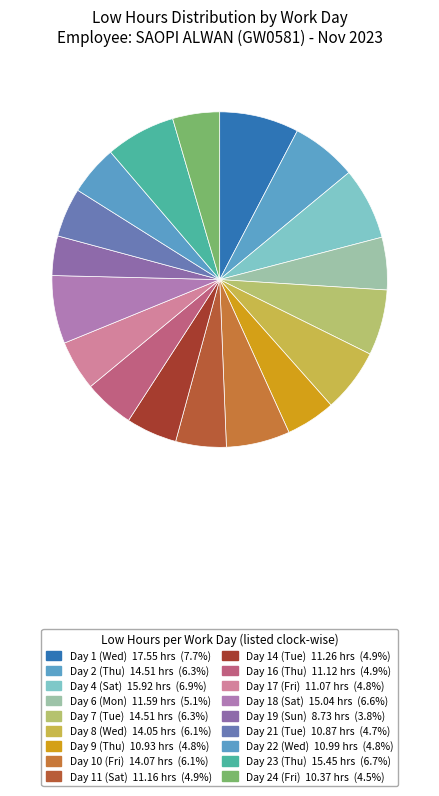

What is the smallest slice in the pie chart?

Day 19 (Sun)